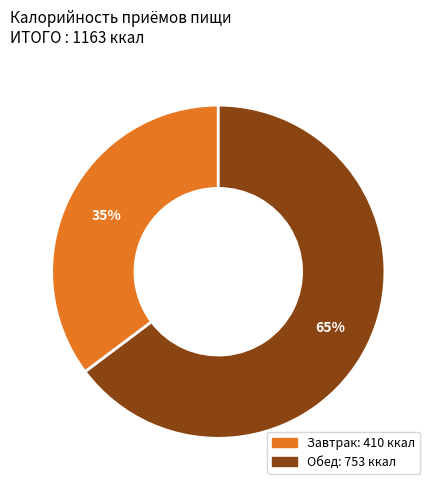

Does Обед represent more than half of the total?

Yes